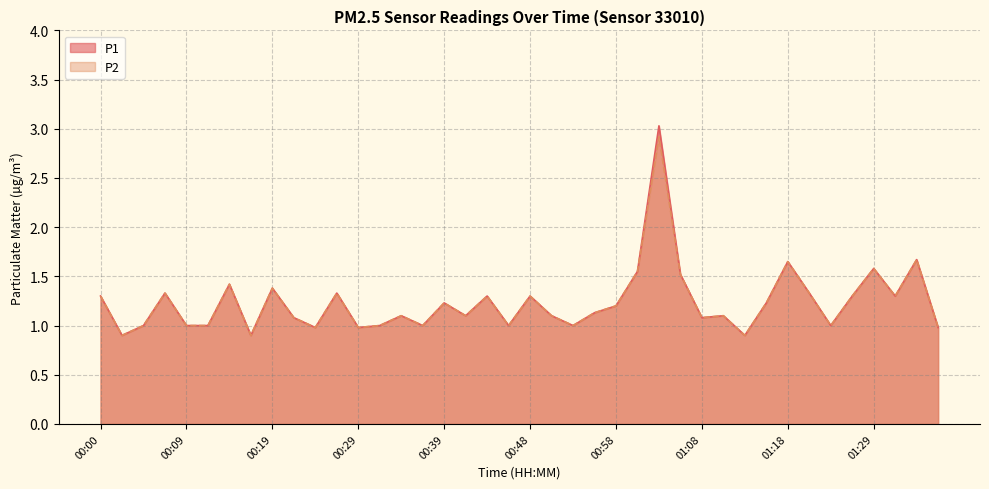

How many distinct data groups are displayed?

2